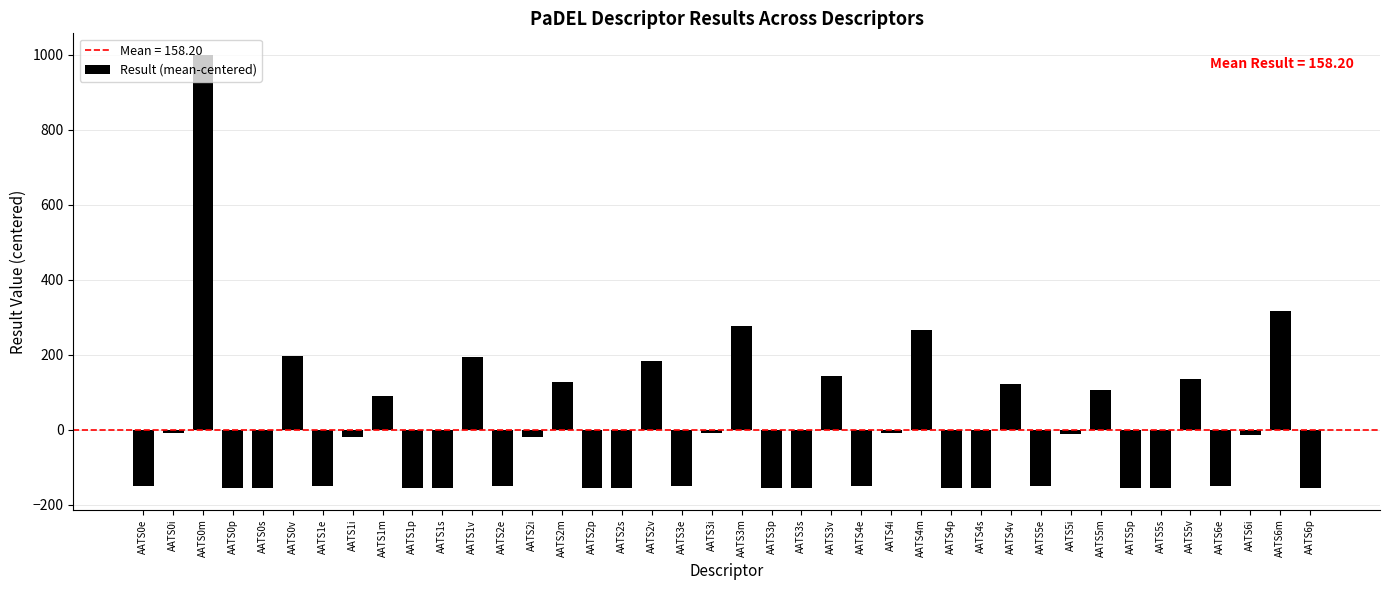

What is the label of the 19th bar from the left?

AATS3e